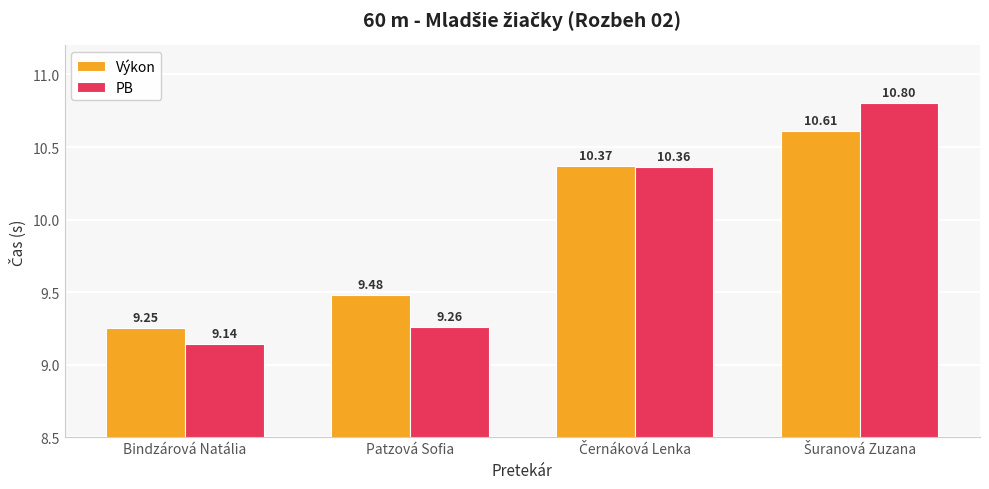

What is the maximum value shown in the chart?

10.8